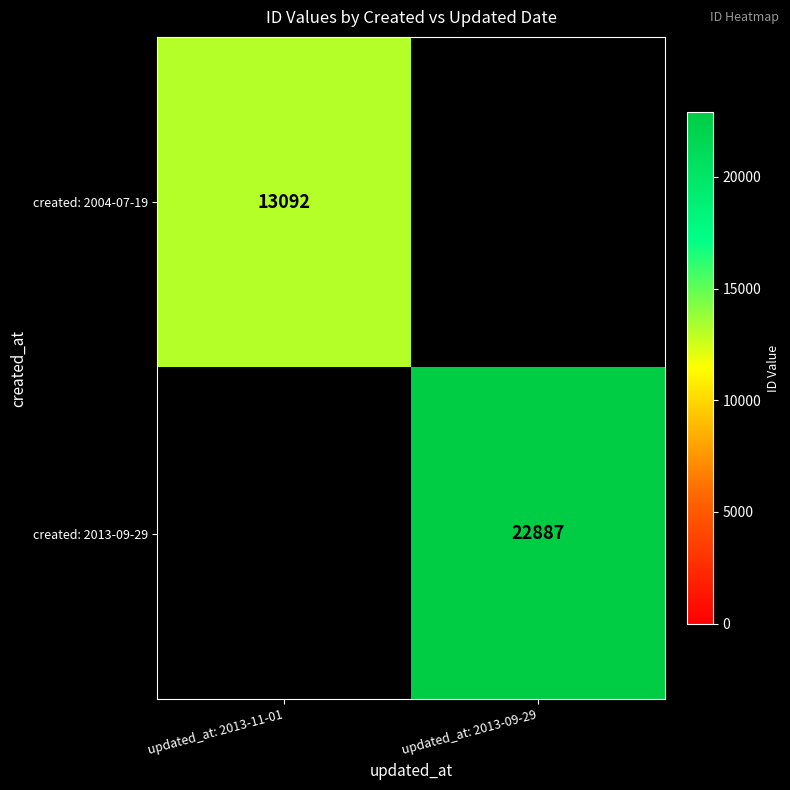

The value of created: 2013-09-29 at updated_at: 2013-09-29 is 22887. True or false?

True